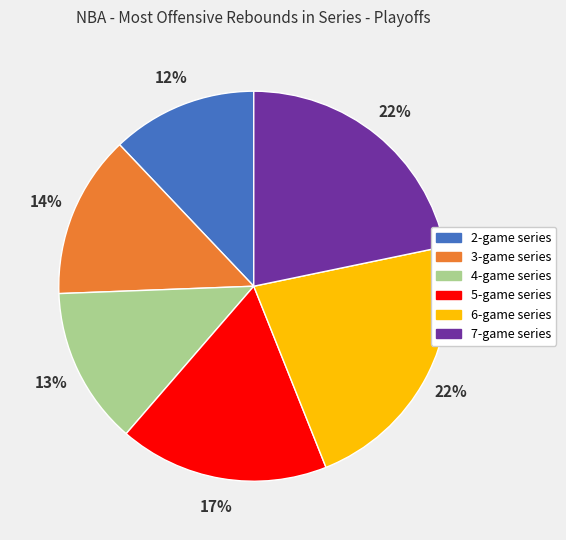

Is the sum of 5-game series and 6-game series greater than half?

No